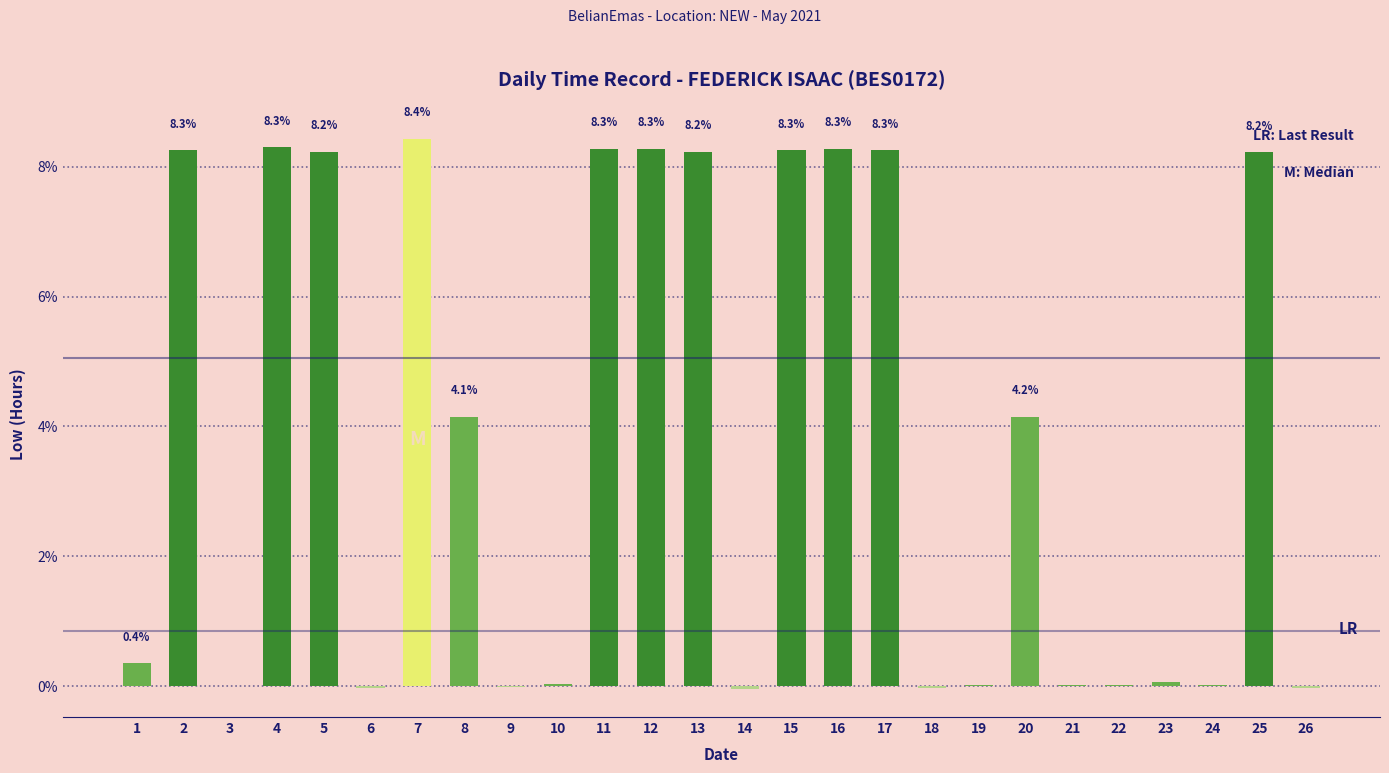

At which label is the value closest to 4?

8